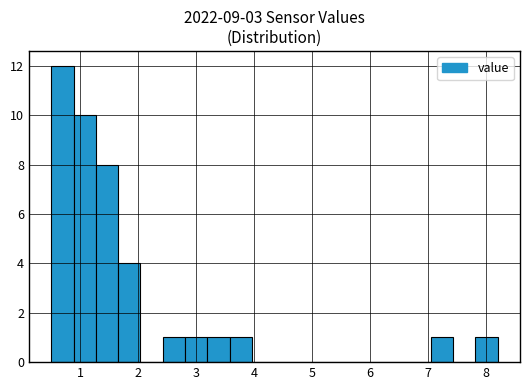

Around what value on the x-axis is the tallest bar? Give the approximate position of its centre, as read against the axis.

0.7